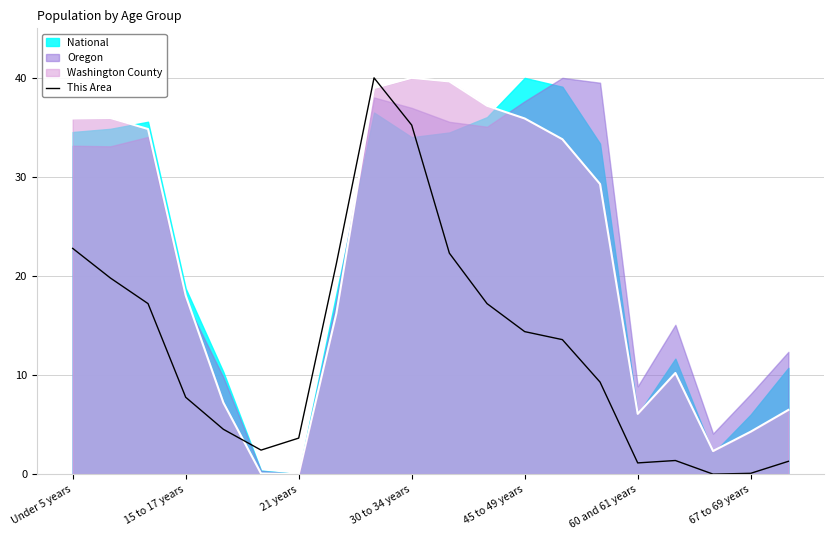

The value of This Area at Under 5 years is 22.8. True or false?

True